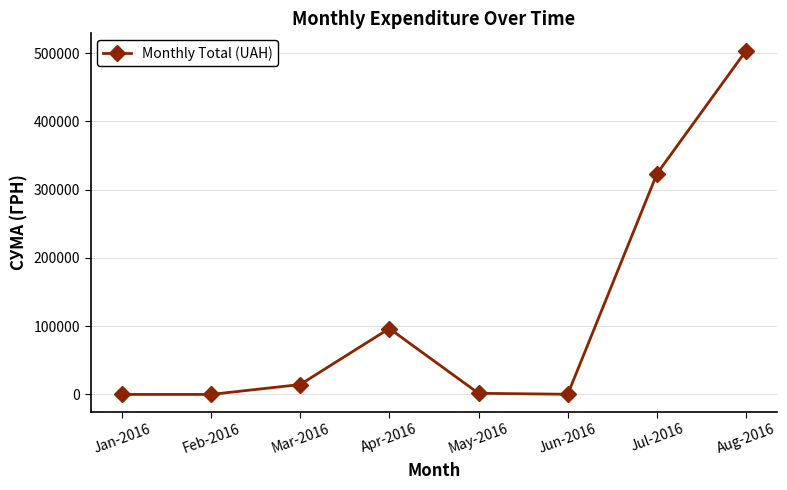

At which label does the data first exceed 14474?

Mar-2016